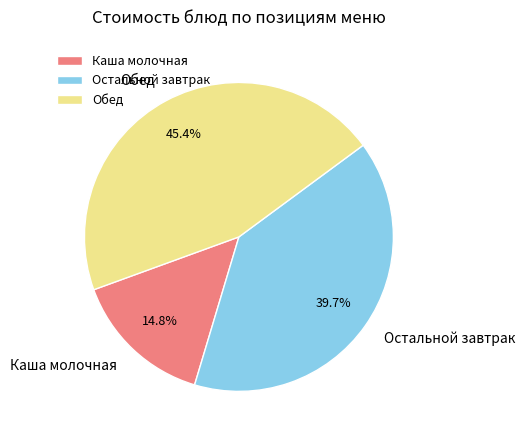

What is the ratio of the value at Обед to the value at Остальной завтрак?

1.1